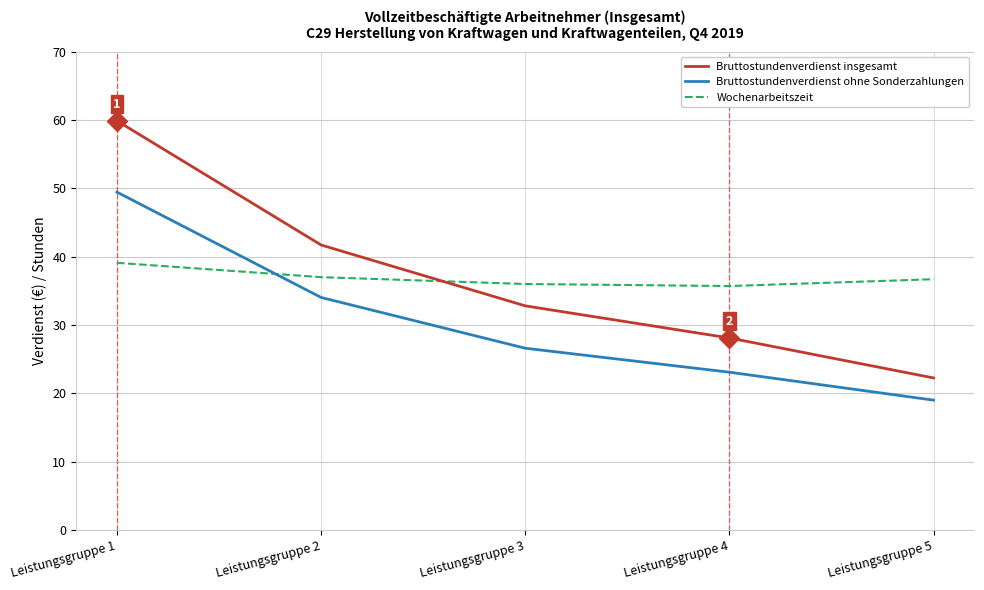

What is the minimum value shown in the chart?

19.0